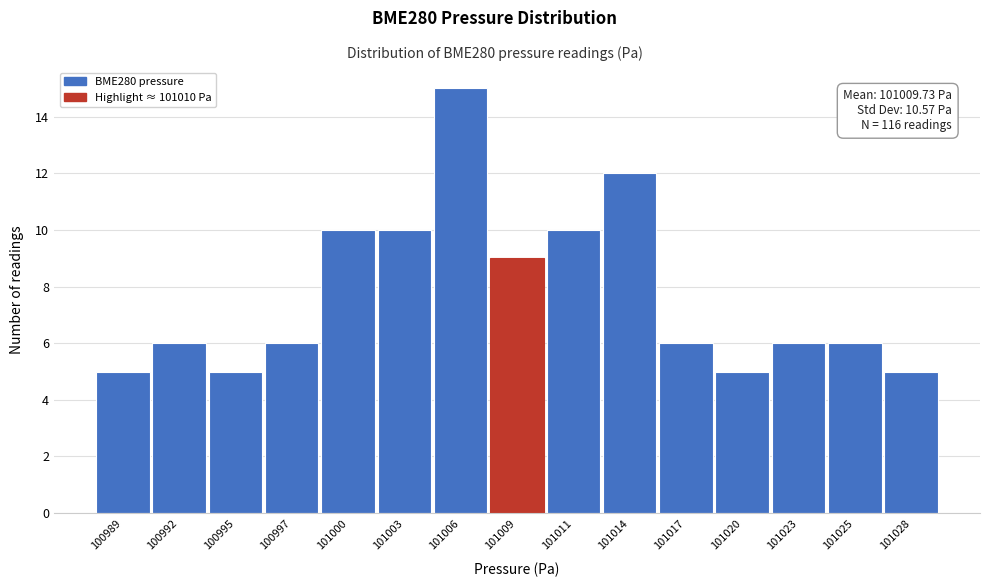

Reading right to left, what are all the values shown in this chart?

5	6	6	5	6	12	10	9	15	10	10	6	5	6	5